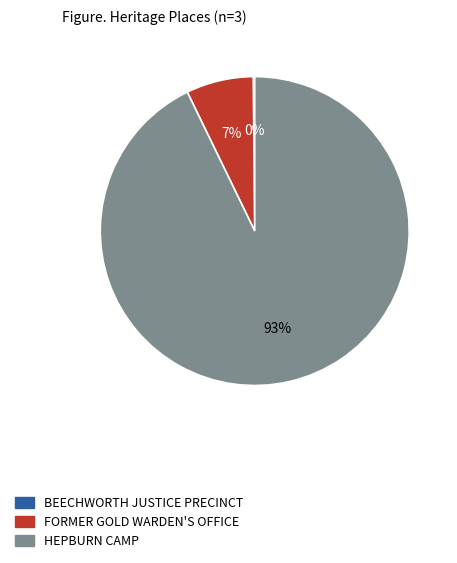

True or false: FORMER GOLD WARDEN'S OFFICE accounts for 22% of the total.

False